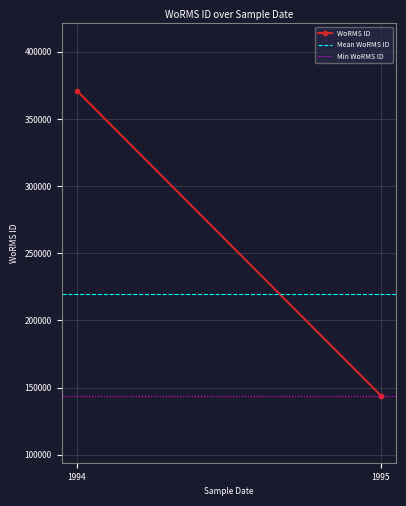

True or false: the data shows 655851 at 01-01-1994.

False